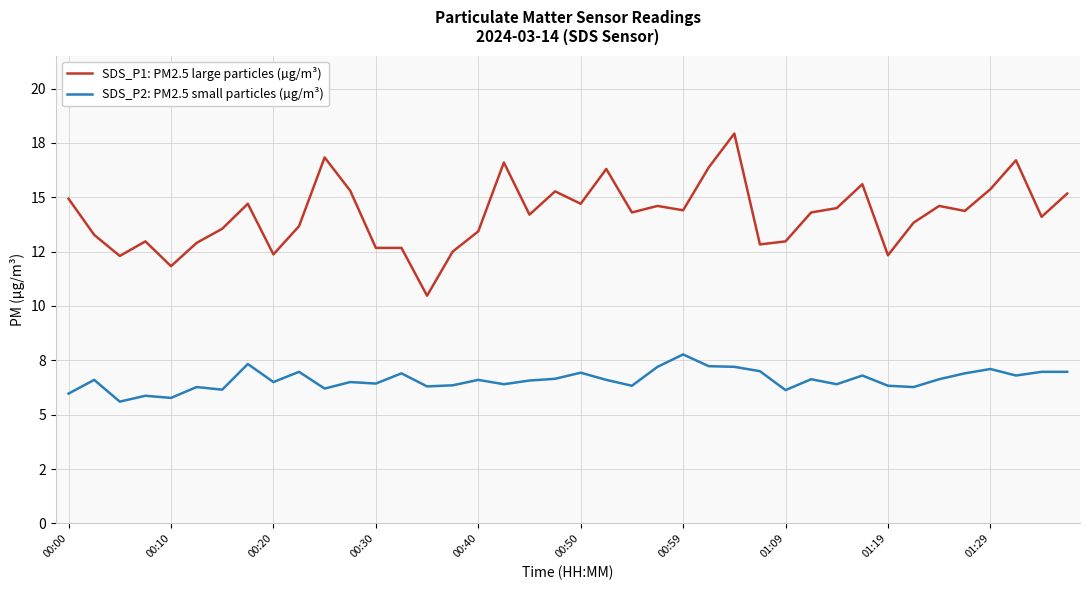

Is this an area chart (filled region under the line)?

No